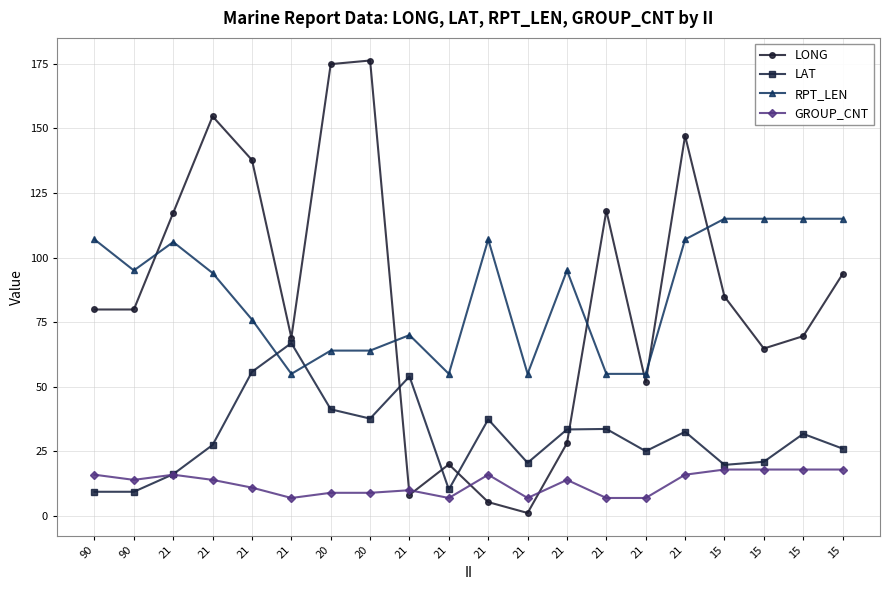

What are all the series names shown in the legend?

LONG, LAT, RPT_LEN, GROUP_CNT